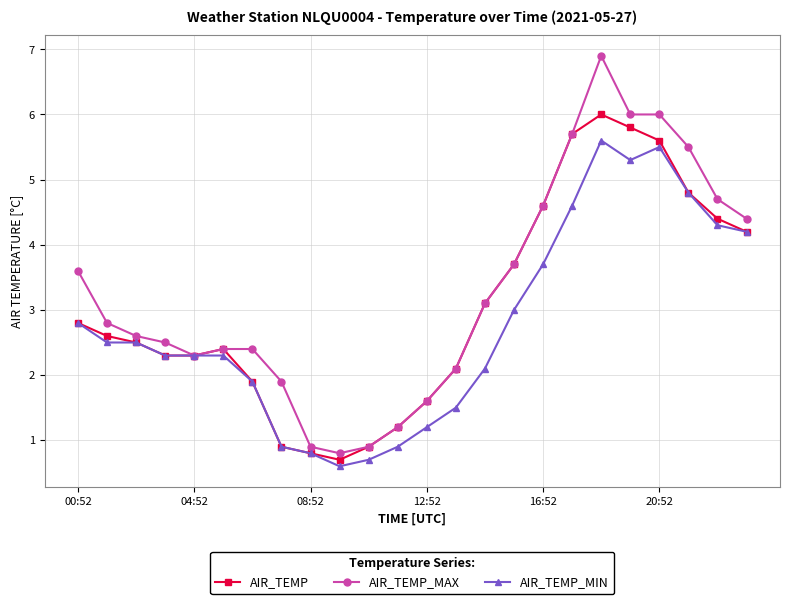

What is the difference between the maximum and minimum values in the AIR_TEMP_MIN series?

5.0